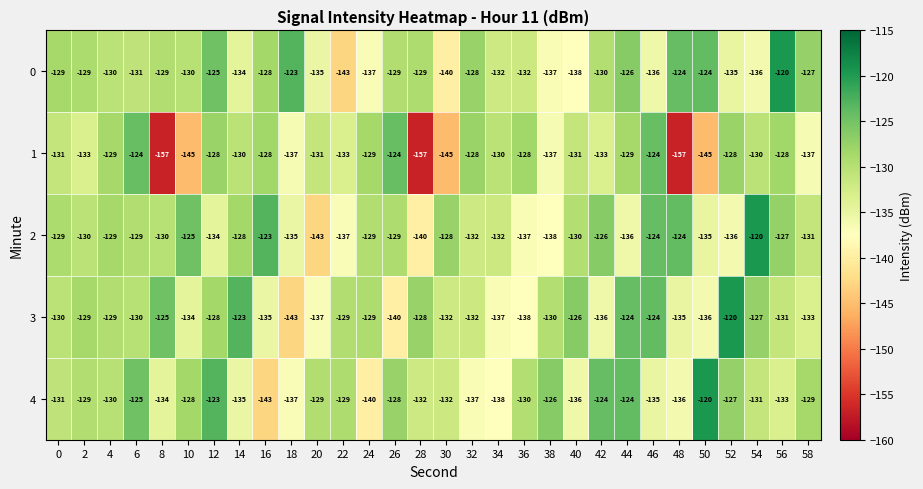

Is the value of 0 at 8 greater than the value of 1 at 38?

Yes